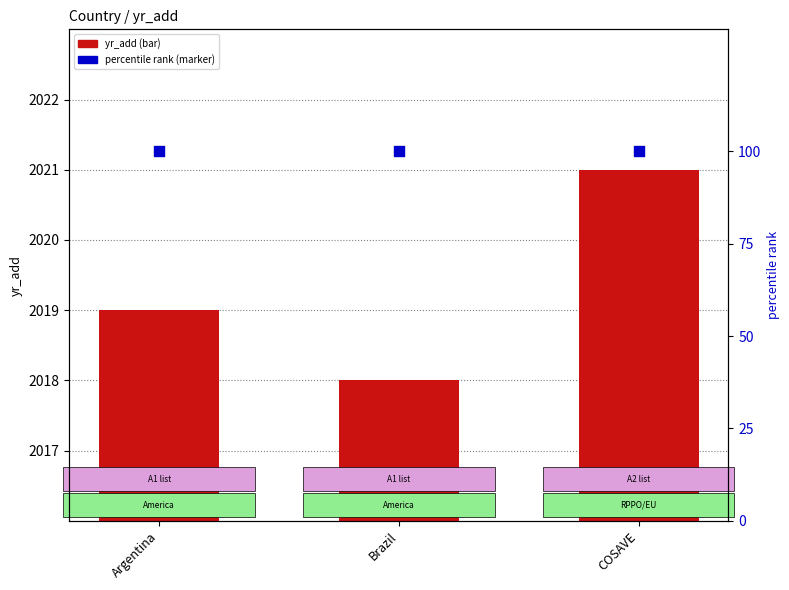

What are all the series names shown in the legend?

yr_add, percentile rank